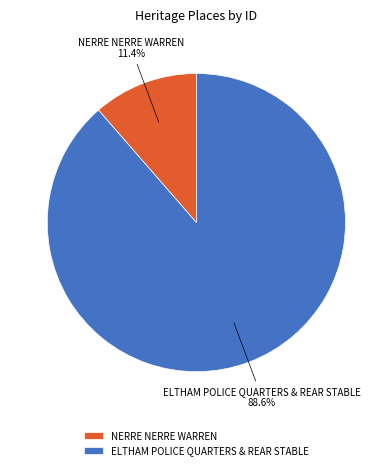

To the nearest percent, what percentage of the pie is NERRE NERRE WARREN?

11%